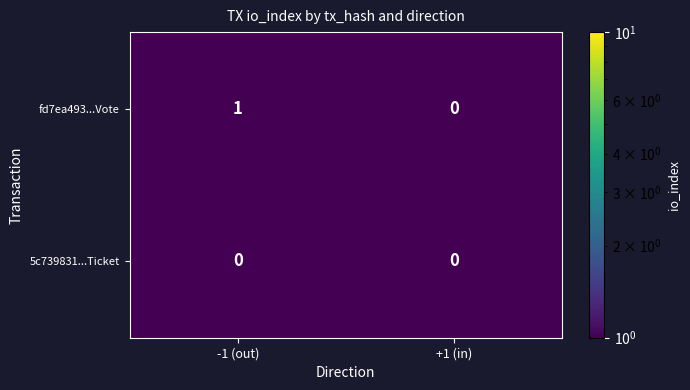

Reading left to right, what are all the values shown in this chart?

fd7ea493...Vote: 1	0
5c739831...Ticket: 0	0